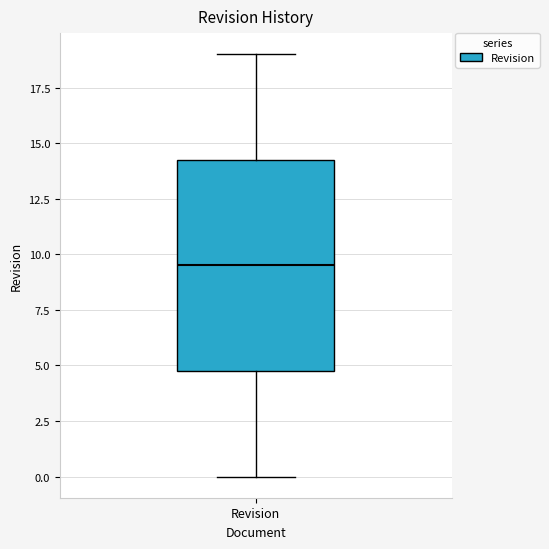

Where does the median line of the box for Revision sit on the y-axis? The values are not printed on the chart, so give them approximately, as read against the axis.

9.5